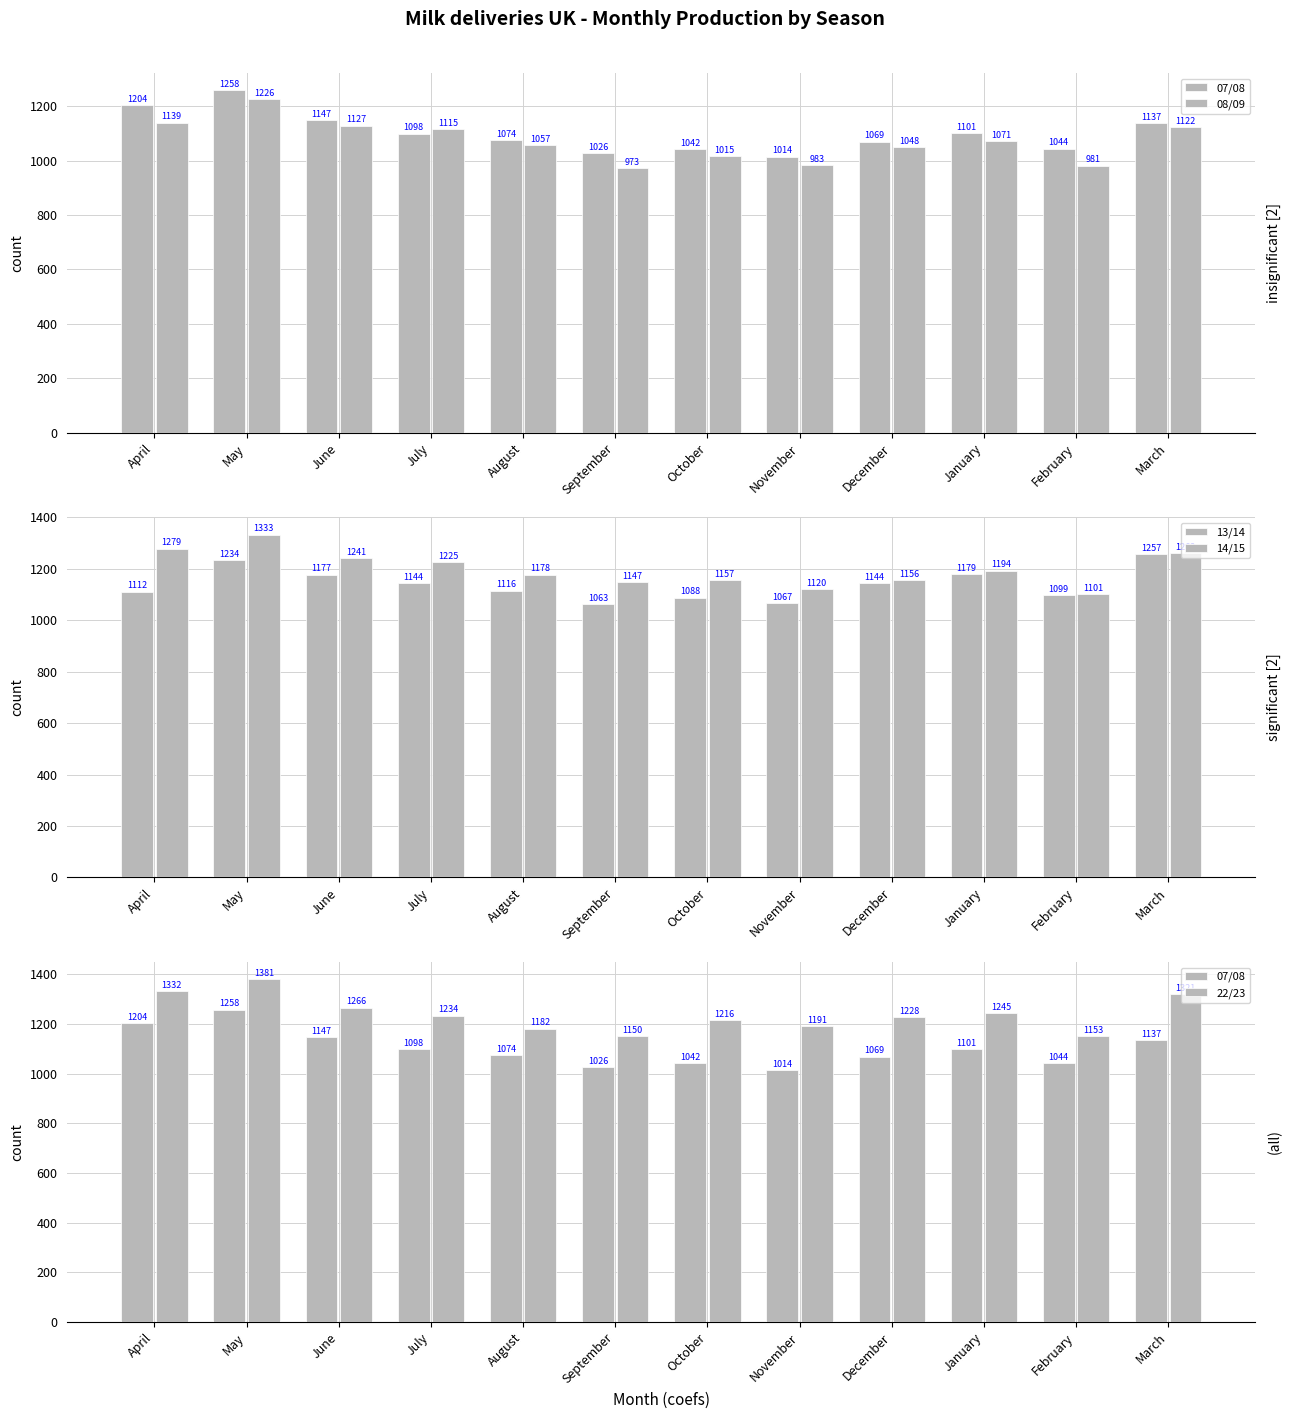

At which category does the chart reach its peak across all series?

May